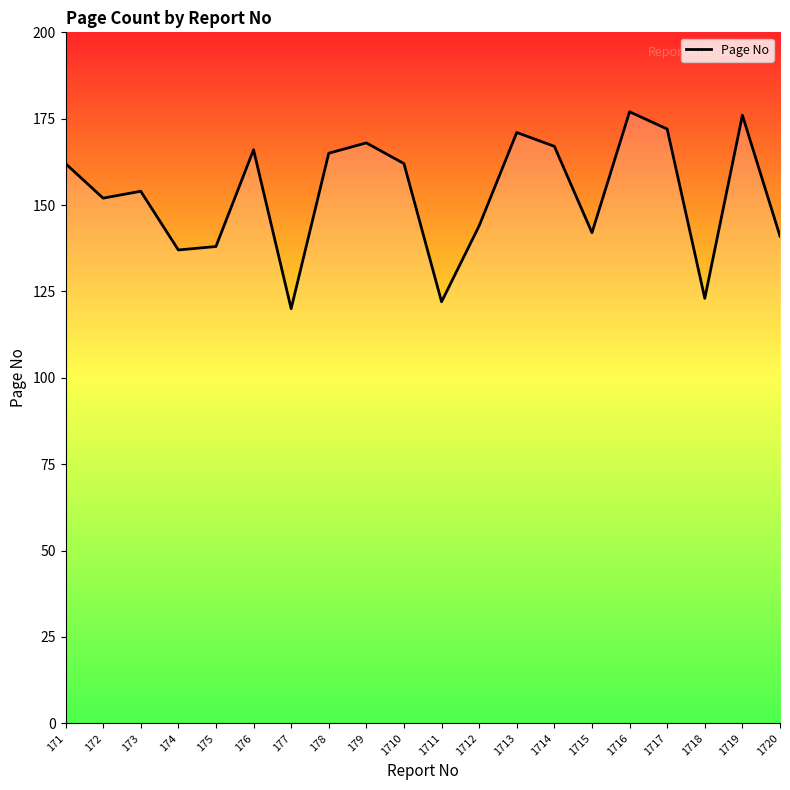

Where is the first local minimum?

172